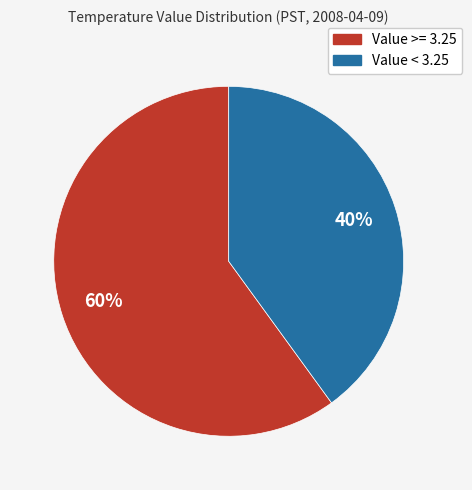

Count the number of slices in the pie.

2